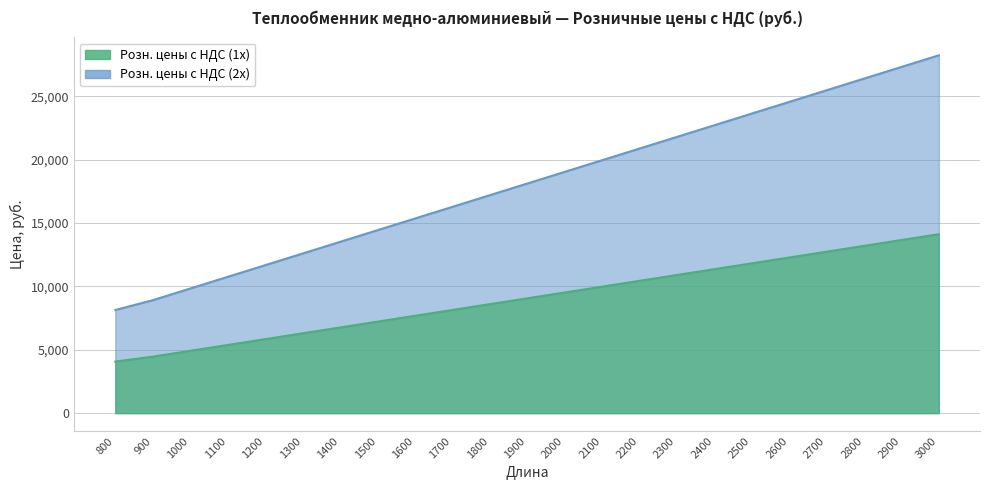

At which label does Розн. цены с НДС (2x) reach its peak?

3000